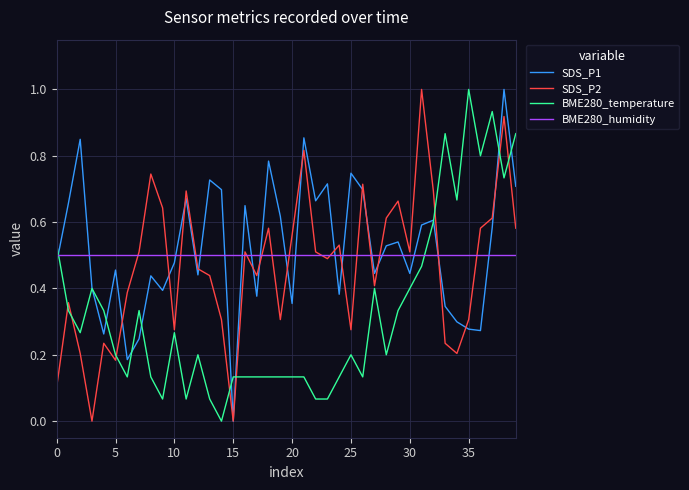

Which series ends up on top after the final intersection of SDS_P1 and BME280_humidity?

SDS_P1